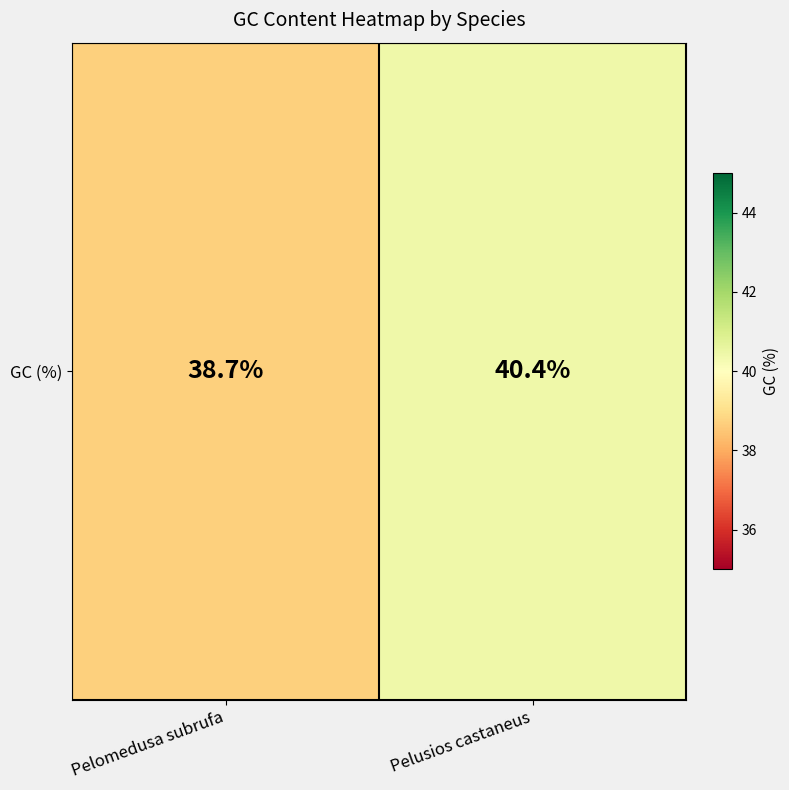

How many categories are shown in the chart?

2